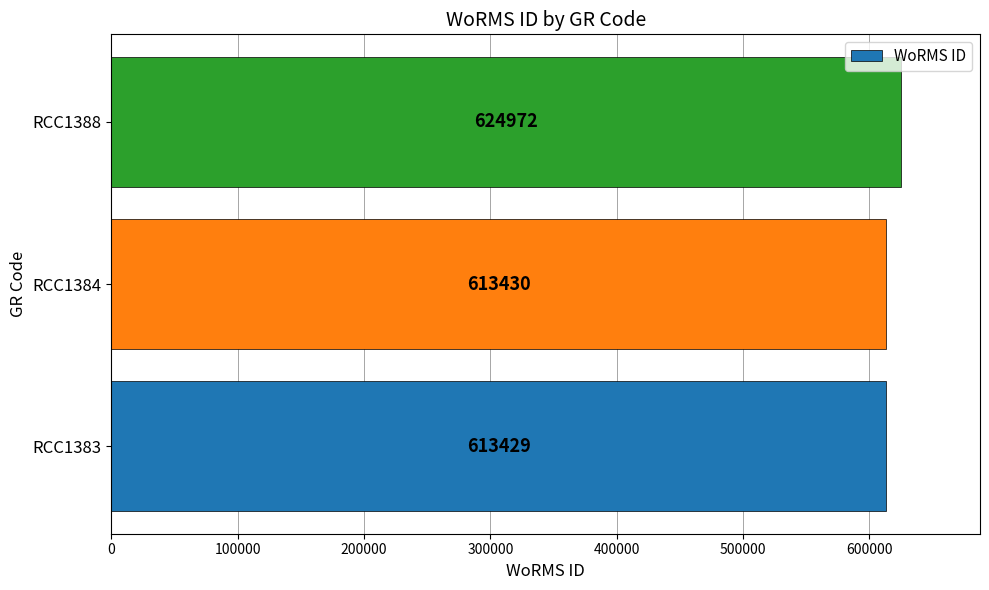

At which label is the value closest to 619200?

RCC1384